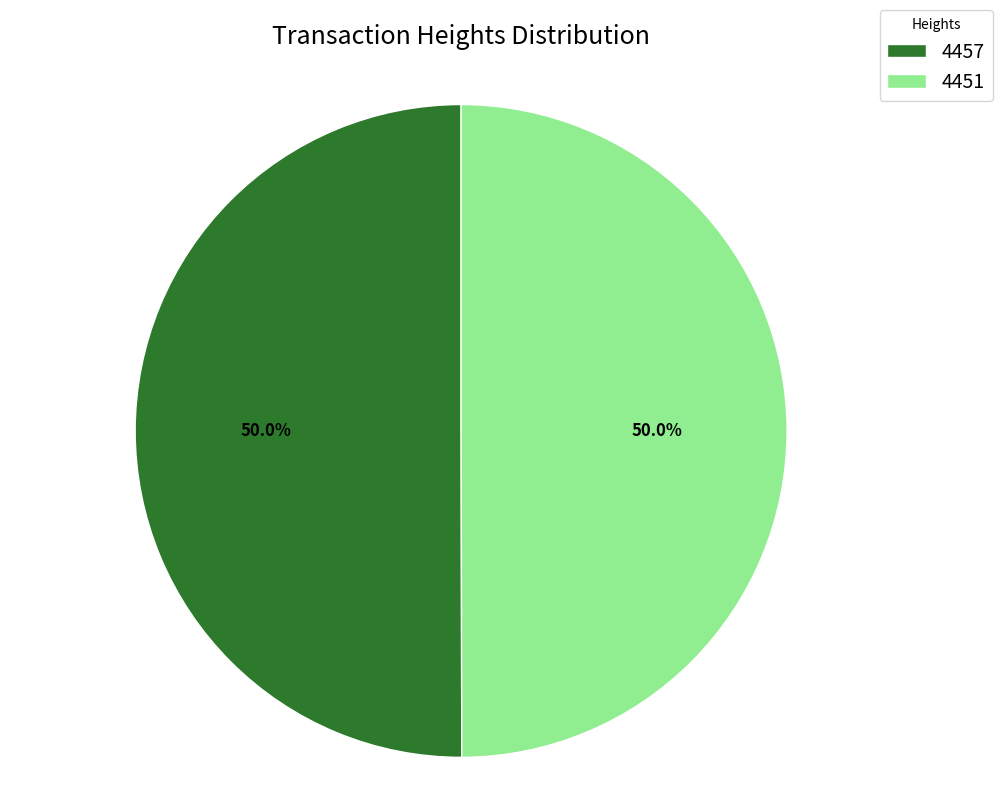

To the nearest percent, what portion does 4457 represent?

50%